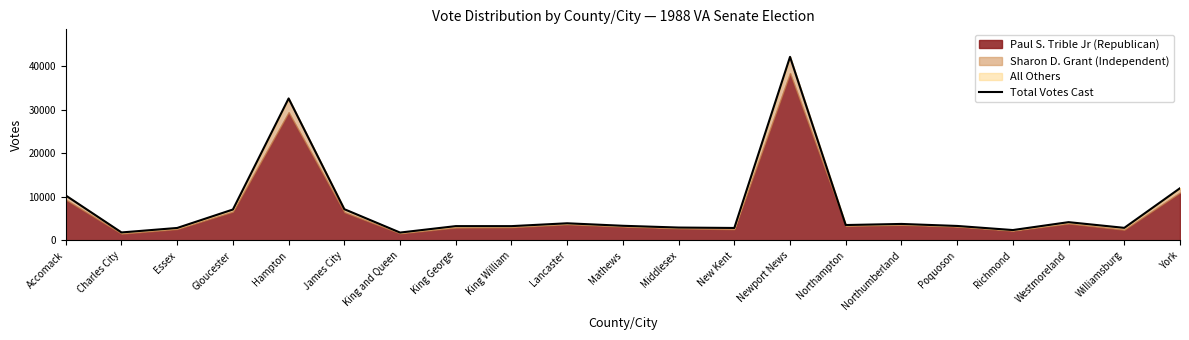

How many points are lower than both their immediate neighbors (excluding endpoints)?

7